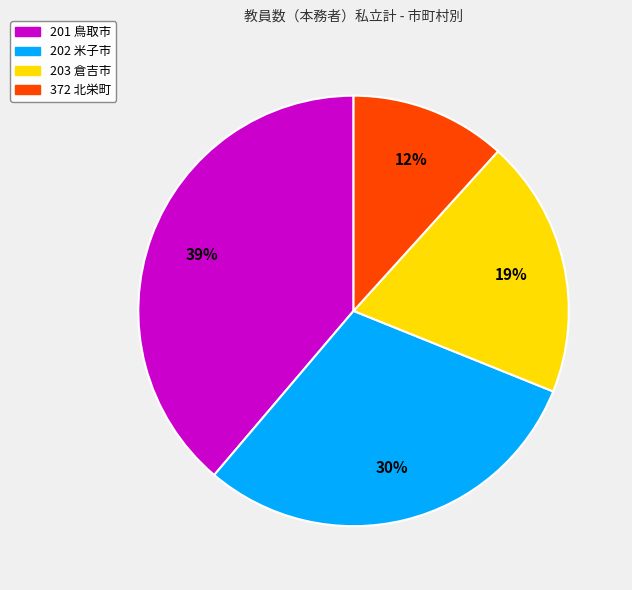

What is the ratio of the value at 201 鳥取市 to the value at 202 米子市?

1.3